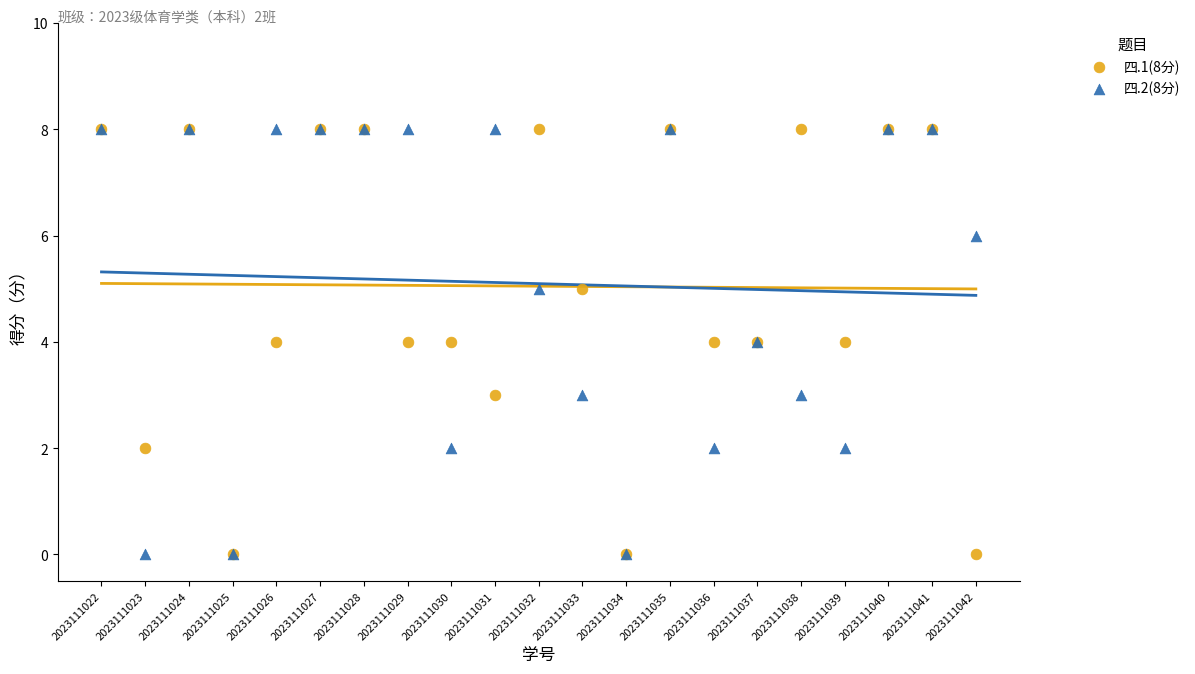

What are all the series names shown in the legend?

四.1(8分), 四.2(8分)